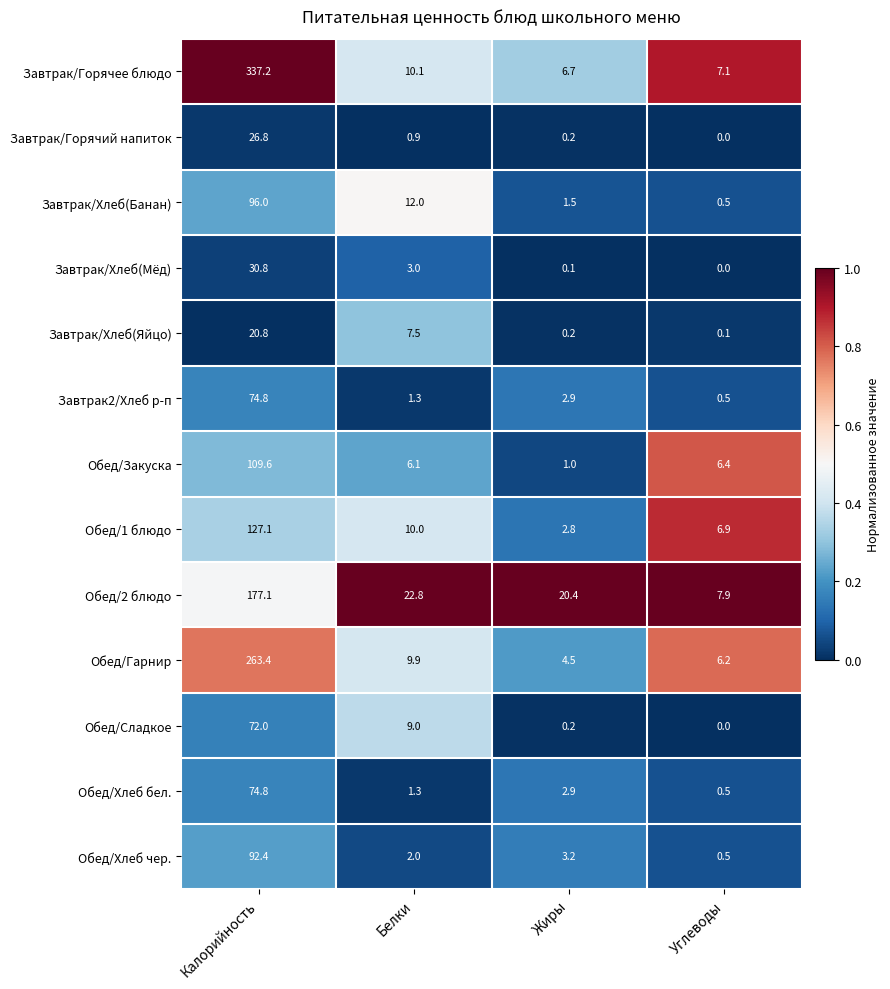

What value does the Завтрак/Горячий напиток series have at Белки?

0.9